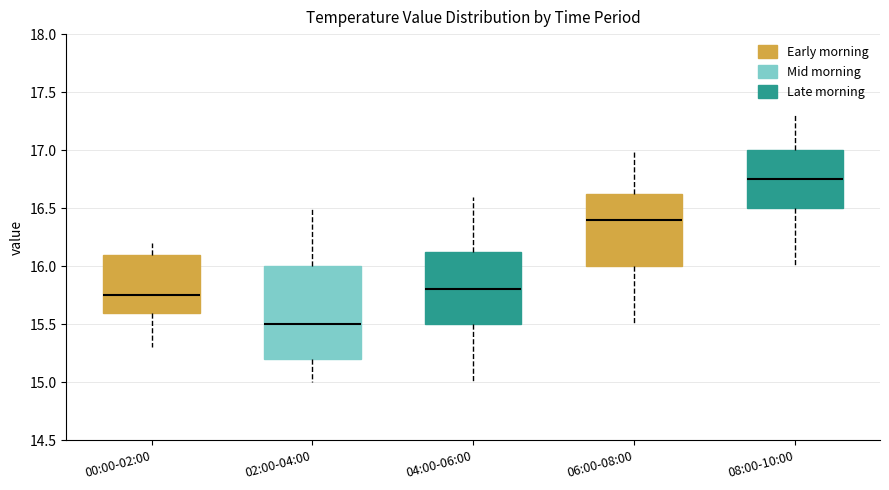

Reading left to right, read every box against the y-axis: the position of its median line, the range the box covers, and the ends of its whiskers. The values are not printed on the chart, so give them approximately, as read against the axis.

00:00-02:00: median 15.75, box 15.60 to 16.10, whiskers 15.30 to 16.20
02:00-04:00: median 15.50, box 15.20 to 16.00, whiskers 15.00 to 16.50
04:00-06:00: median 15.80, box 15.50 to 16.15, whiskers 15.00 to 16.60
06:00-08:00: median 16.40, box 16.00 to 16.65, whiskers 15.50 to 17.00
08:00-10:00: median 16.75, box 16.50 to 17.00, whiskers 16.00 to 17.30